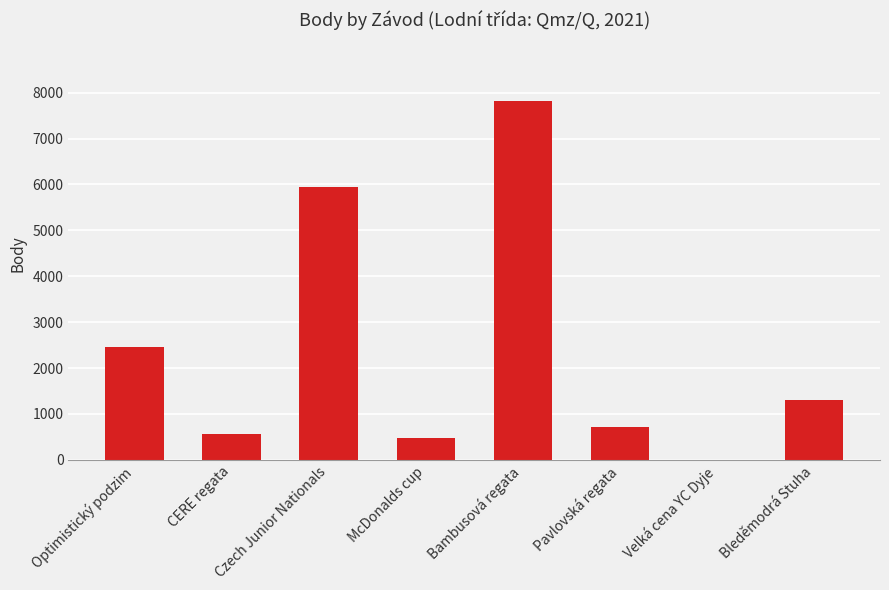

Is it true that the value at Pavlovská regata is 713?

True